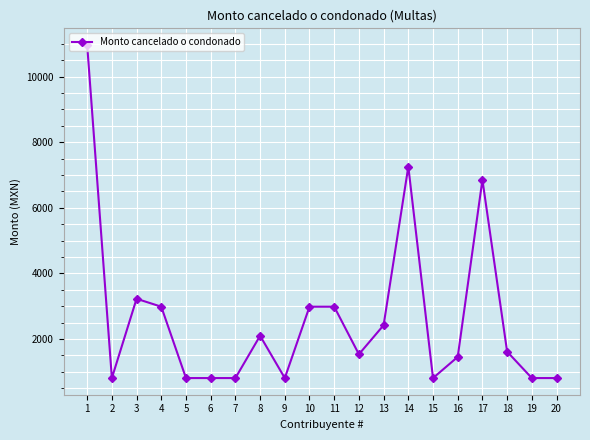

At which label is the value closest to 5883?

17